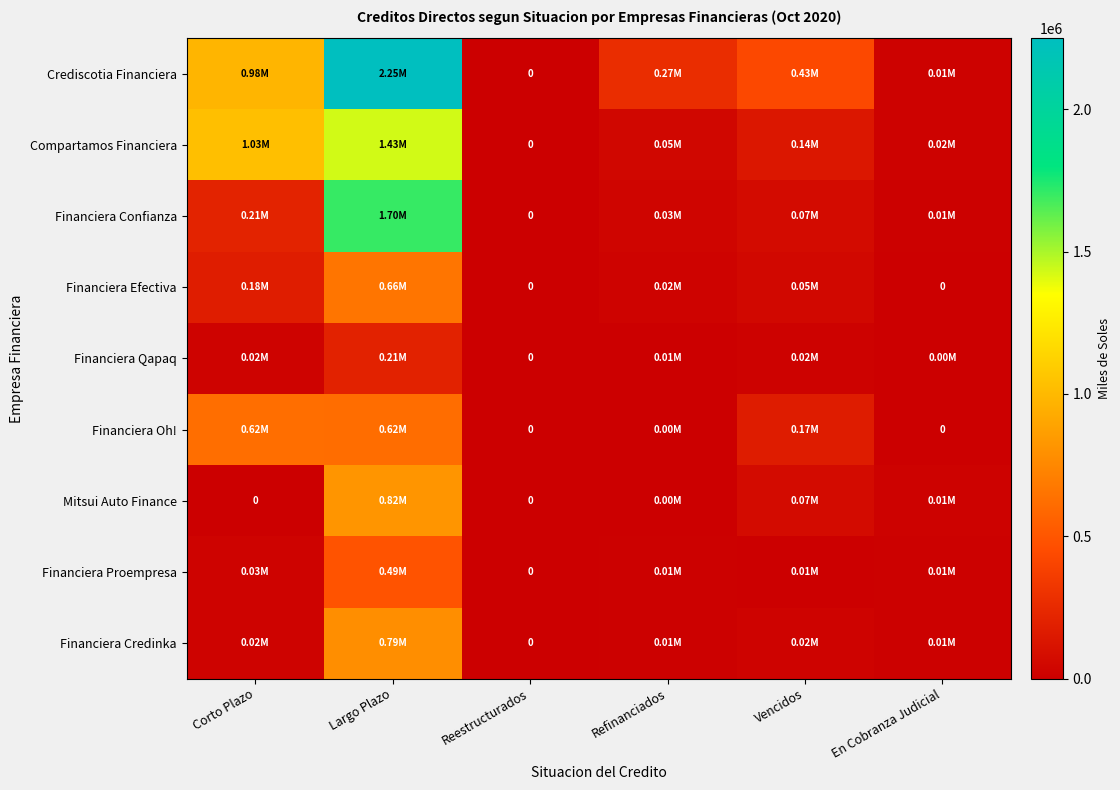

Is the value of Financiera Credinka at Reestructurados greater than the value of Financiera Proempresa at Vencidos?

No